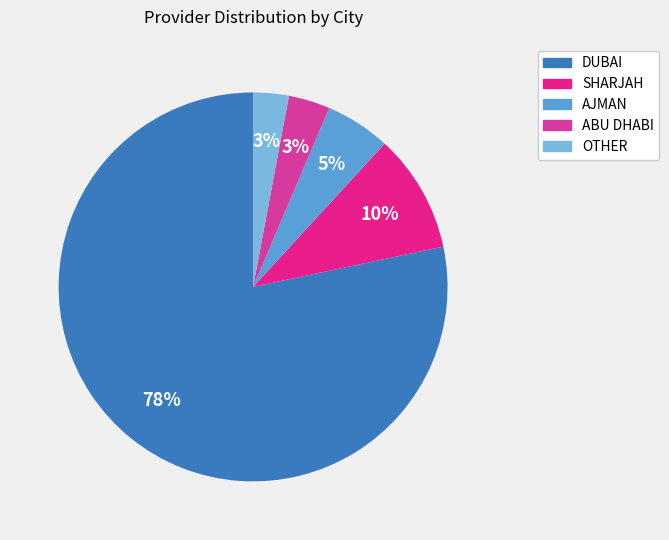

To the nearest percent, what is the combined percentage of OTHER and AJMAN?

8%